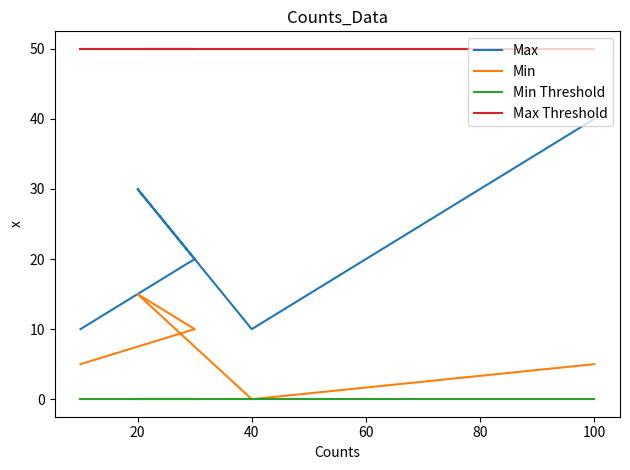

Reading right to left, list all the values displayed in this chart.

Max: 40	10	30	20	10
Min: 5	0	15	10	5
Min Threshold: 0	0	0	0	0
Max Threshold: 50	50	50	50	50